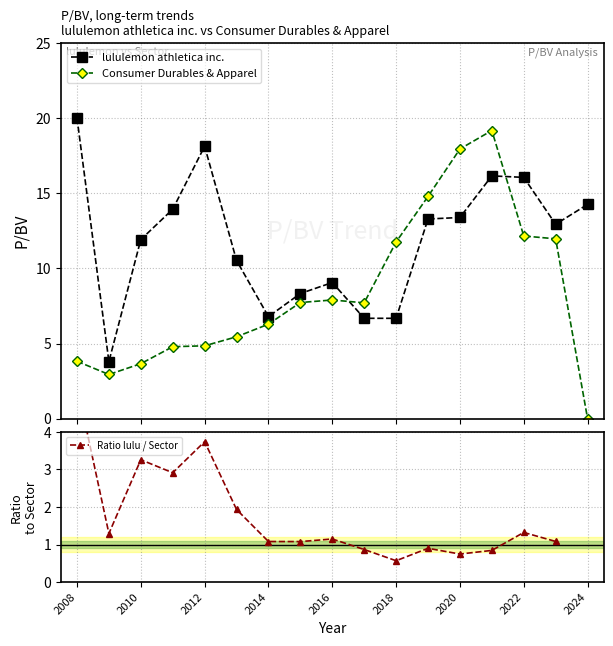

True or false: lululemon athletica inc. and Ratio lulu / Sector cross at least once.

False